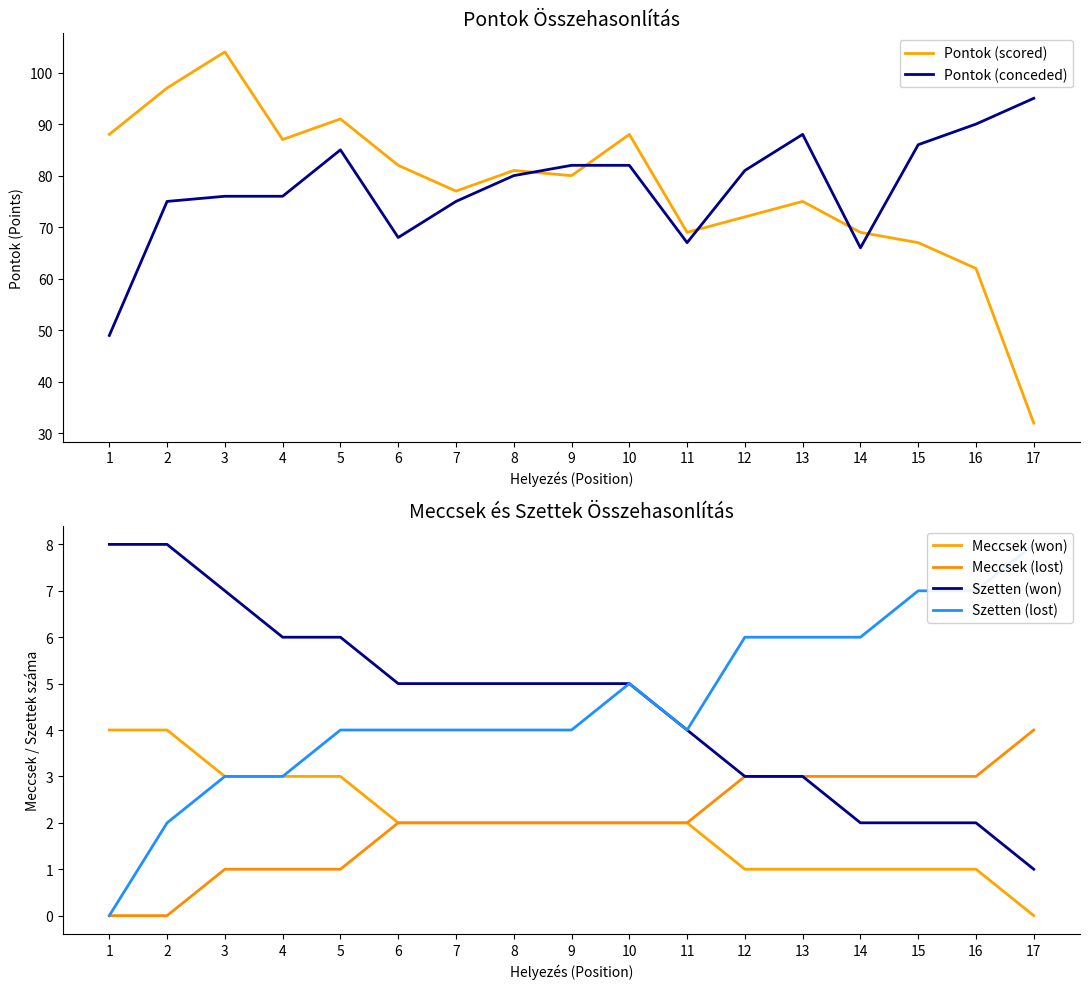

Which series has the largest total across all categories?

Pontok (scored)